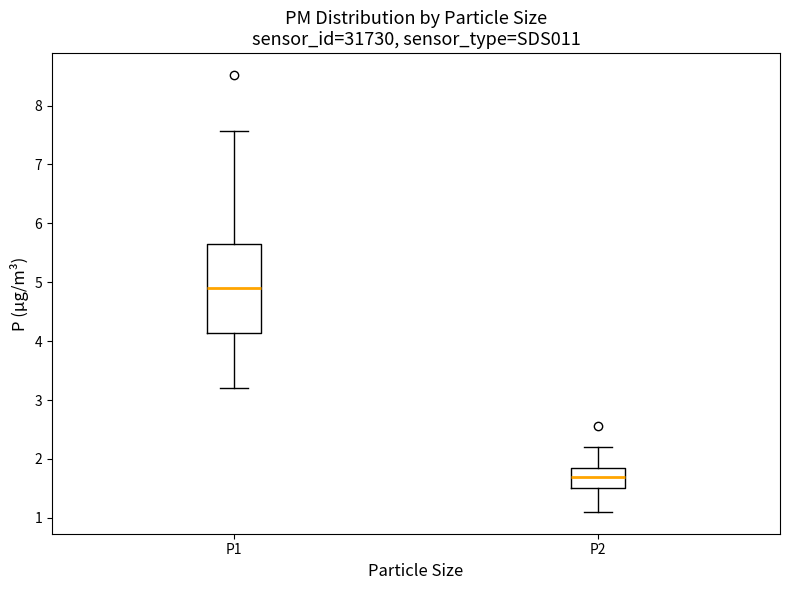

Reading left to right, read every box against the y-axis: the position of its median line, the range the box covers, and the ends of its whiskers. The values are not printed on the chart, so give them approximately, as read against the axis.

P1: median 4.9, box 4.1 to 5.7, whiskers 3.2 to 7.6
P2: median 1.7, box 1.5 to 1.8, whiskers 1.1 to 2.2